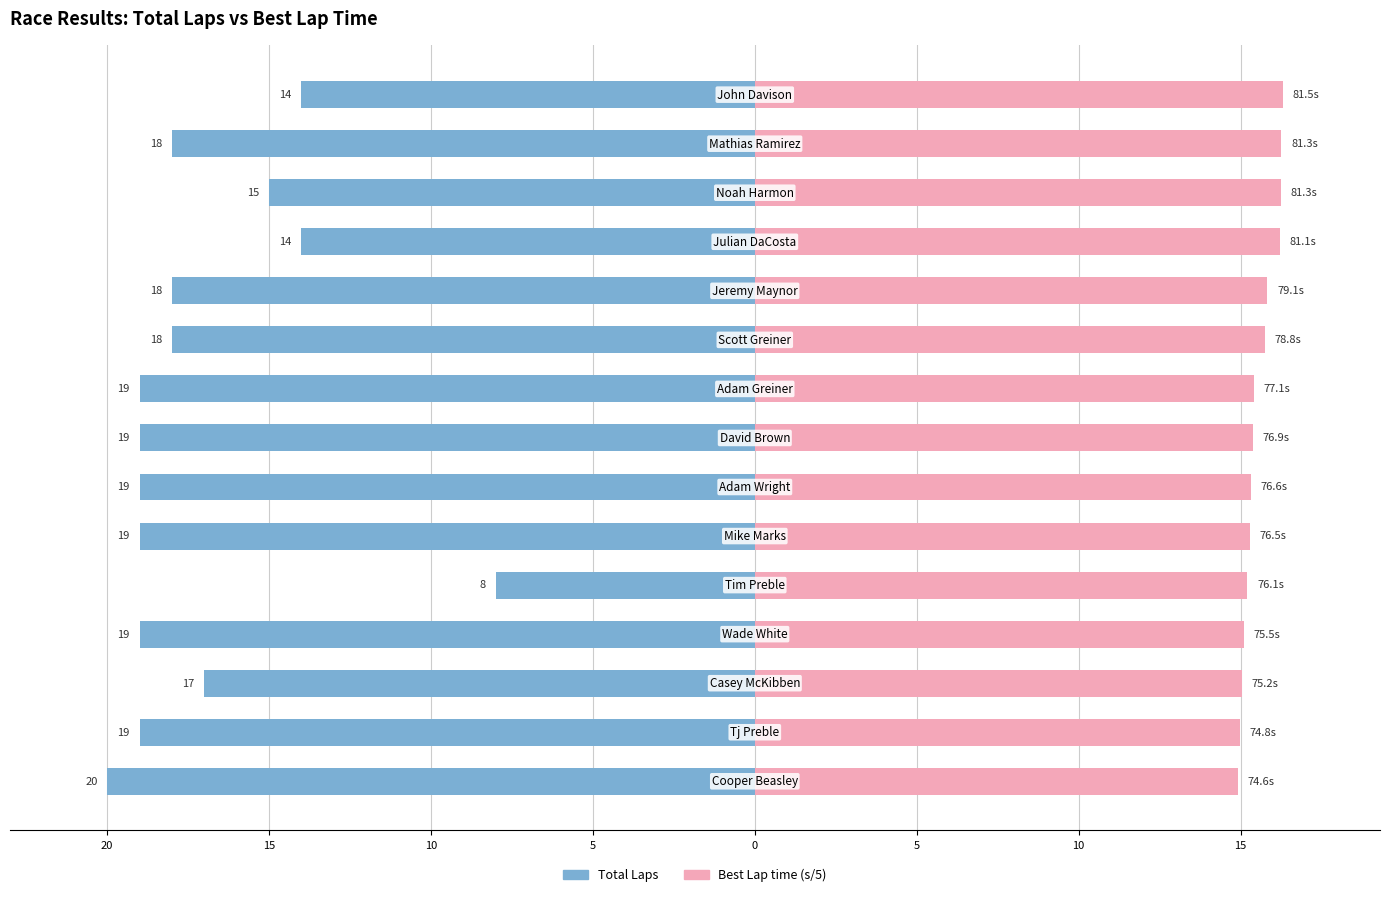

Which series has the largest total across all categories?

Best Lap time